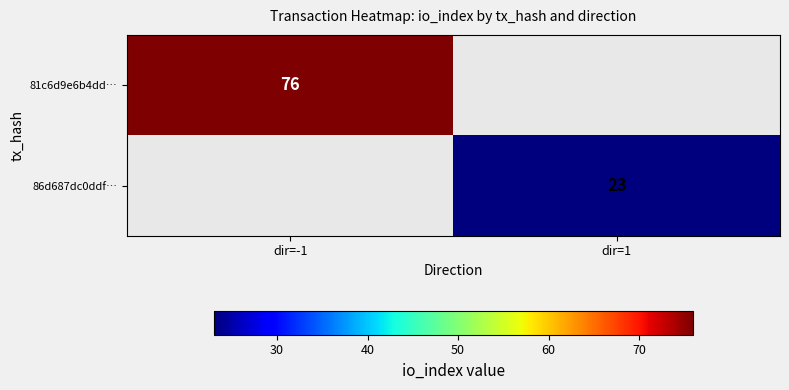

At how many categories does at least one series exceed 49?

1